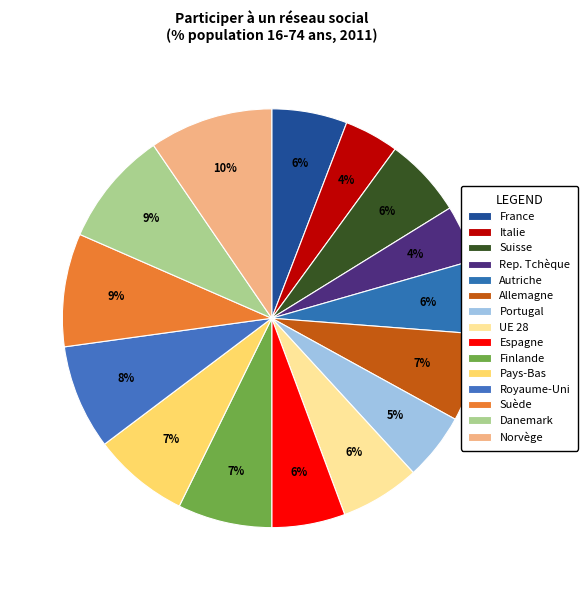

Count the number of slices in the pie.

15